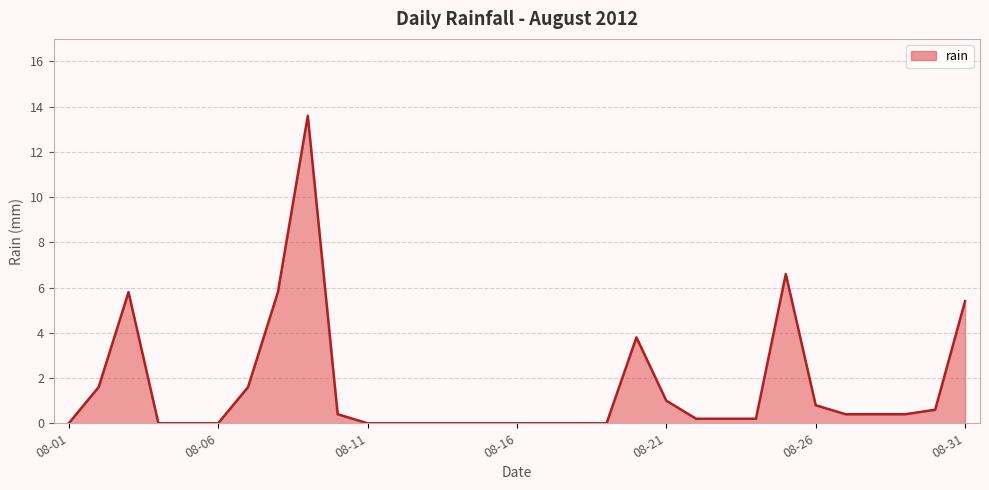

What is the sum of all values?

48.8